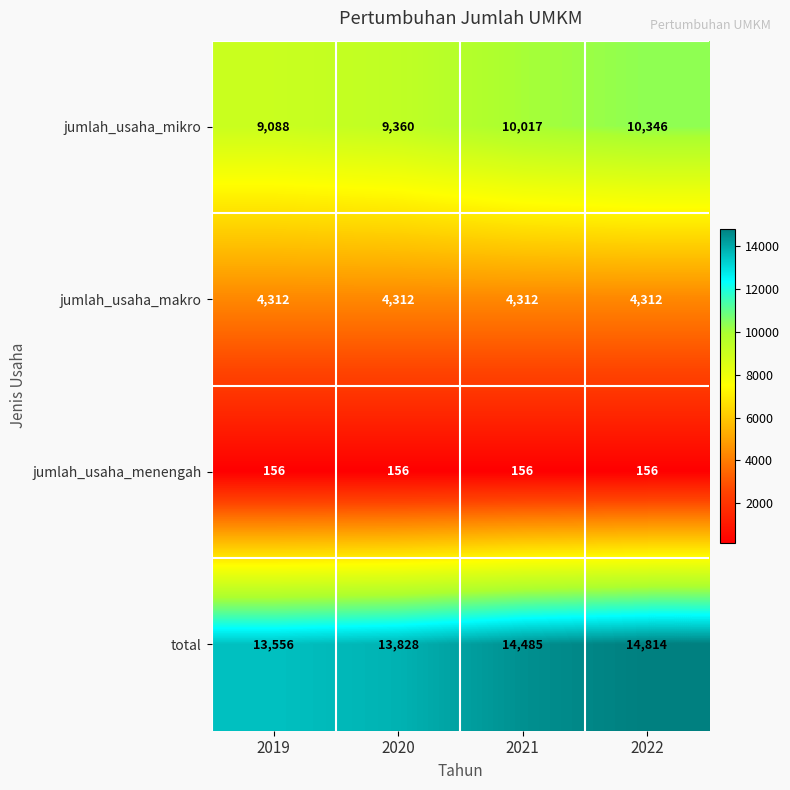

What is the sum of all jumlah_usaha_mikro values?

38811